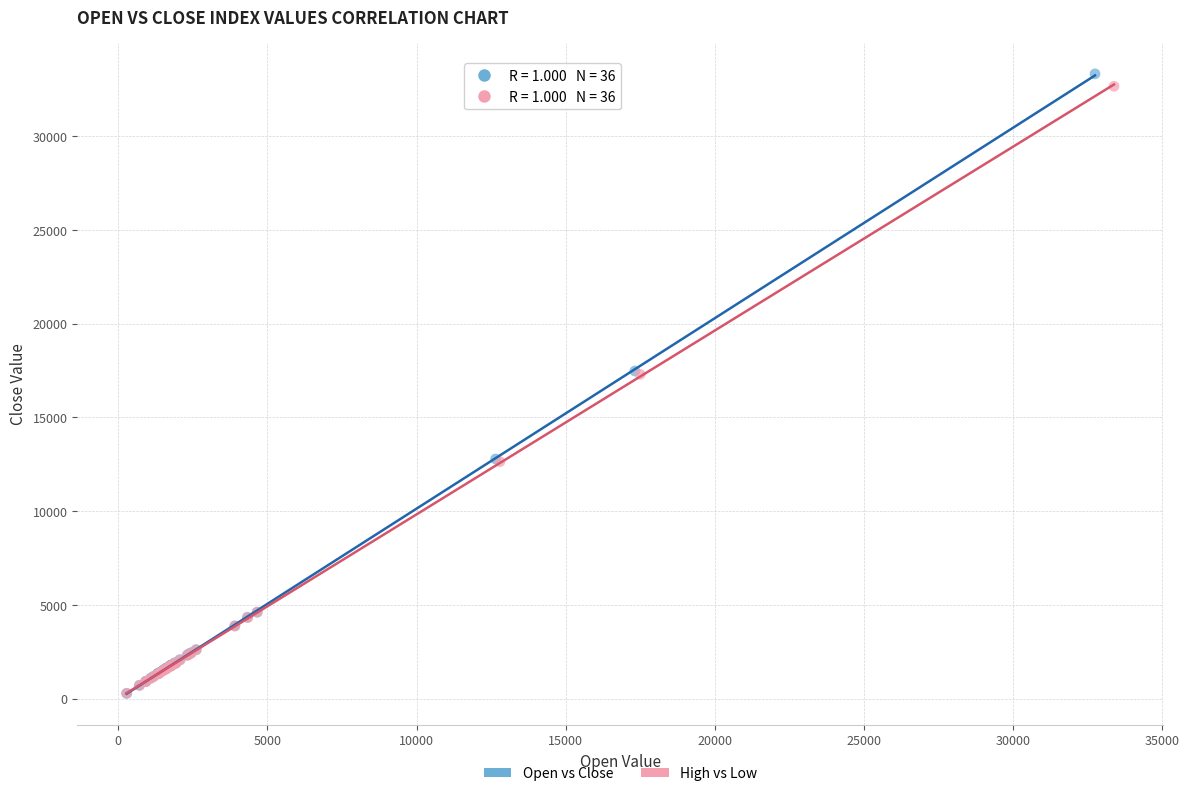

Which series has the largest Y range (max minus min)?

Open vs Close